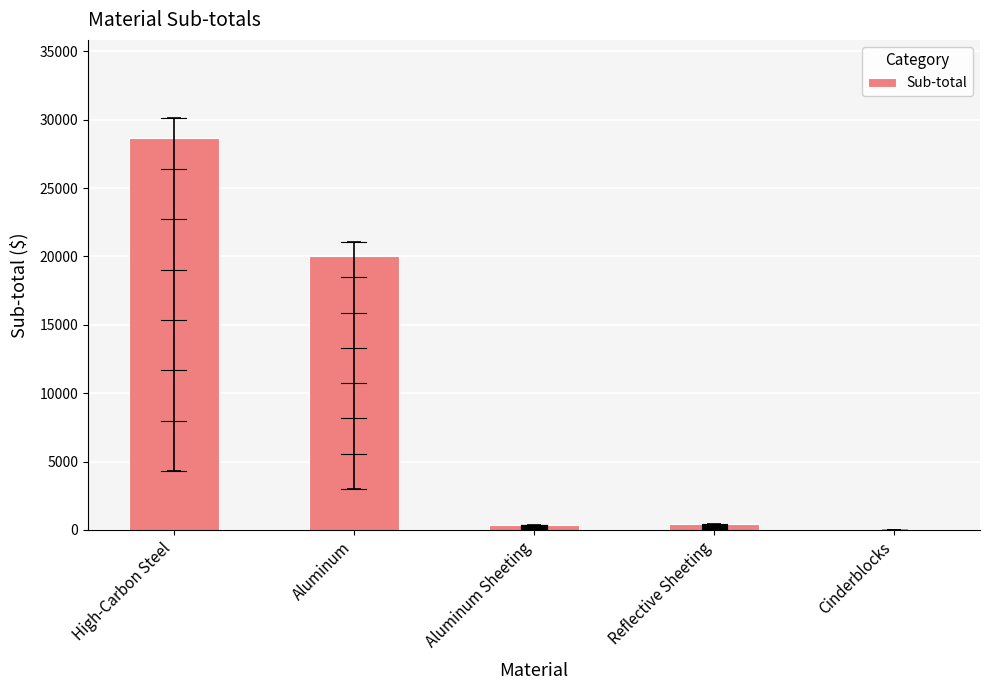

What is the maximum value shown in the chart?

28668.7